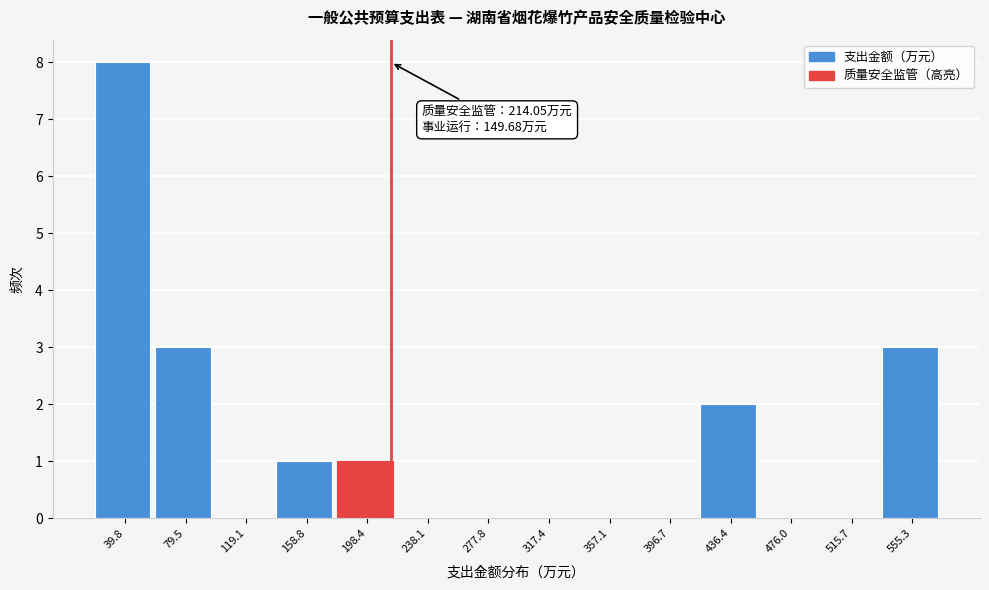

Which range on the x-axis has the tallest bar?

20 to 60